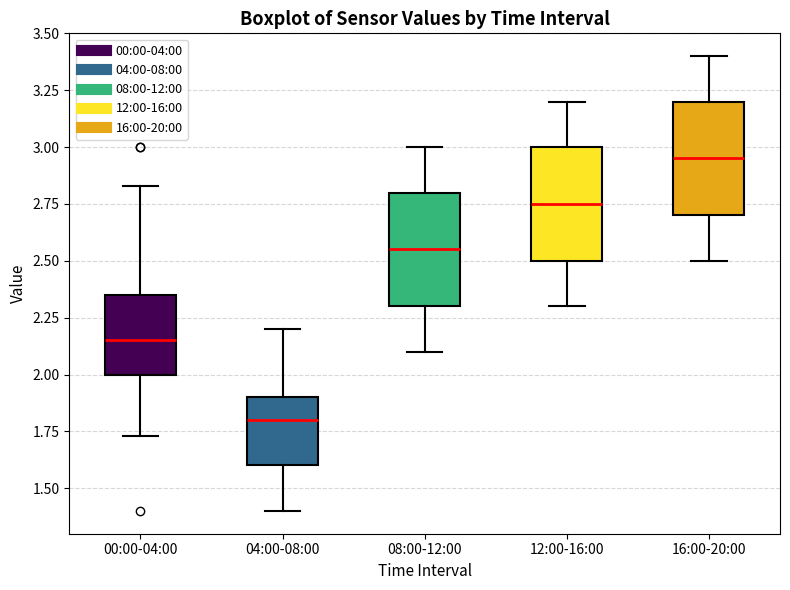

Where does the upper whisker of the box for 00:00-04:00 end on the y-axis? The values are not printed on the chart, so give them approximately, as read against the axis.

2.85